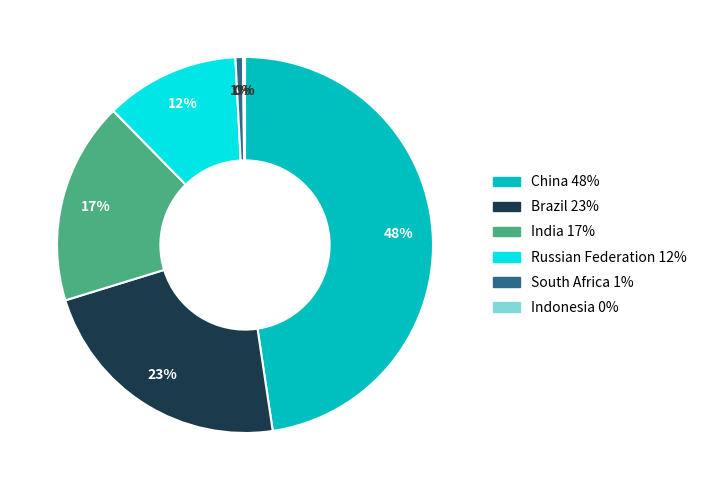

What is the largest slice in the pie chart?

China